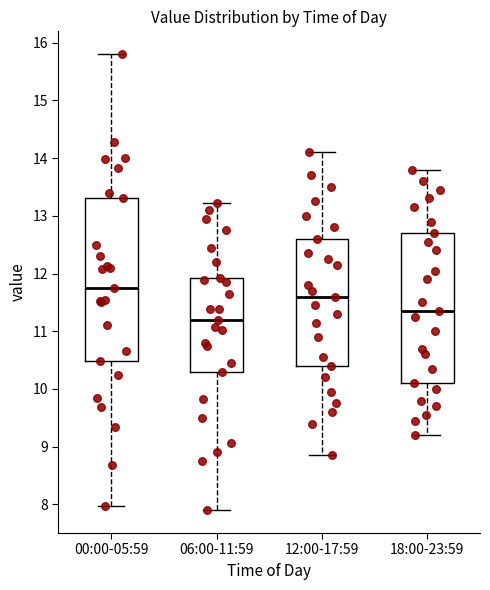

Reading left to right, read every box against the y-axis: the position of its median line, the range the box covers, and the ends of its whiskers. The values are not printed on the chart, so give them approximately, as read against the axis.

00:00-05:59: median 11.8, box 10.5 to 13.3, whiskers 8.0 to 15.8
06:00-11:59: median 11.2, box 10.3 to 11.9, whiskers 7.9 to 13.2
12:00-17:59: median 11.6, box 10.4 to 12.6, whiskers 8.9 to 14.1
18:00-23:59: median 11.4, box 10.1 to 12.7, whiskers 9.2 to 13.8